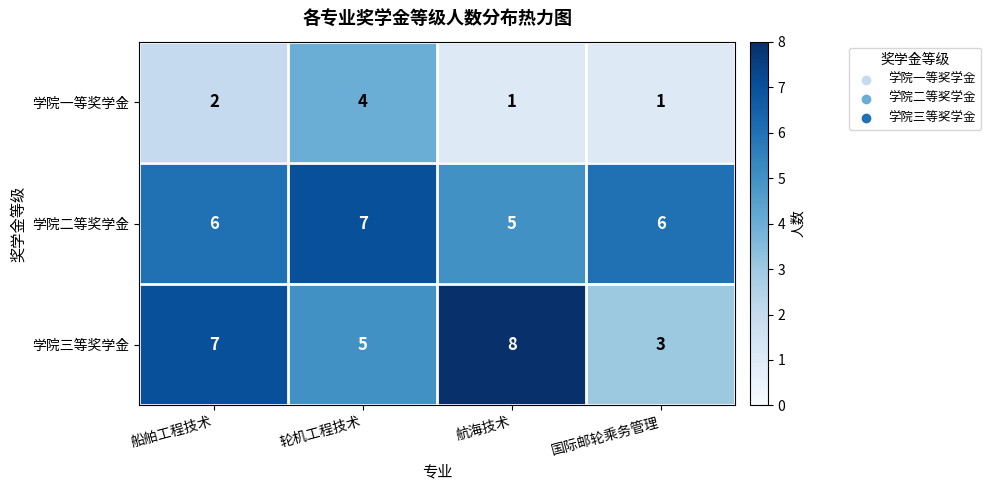

How many series are shown in this chart?

3